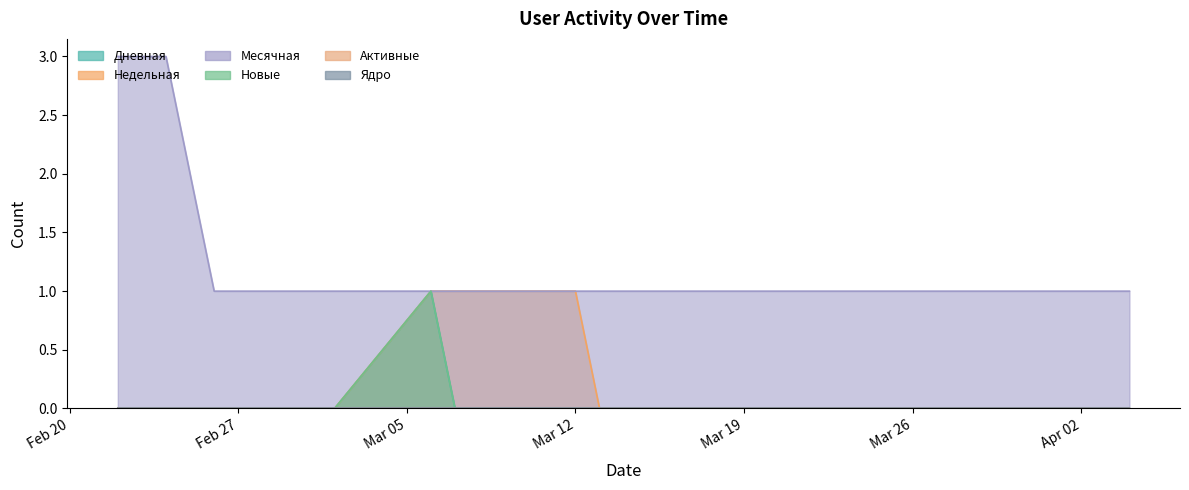

What are all the series names shown in the legend?

Дневная, Недельная, Месячная, Новые, Активные, Ядро